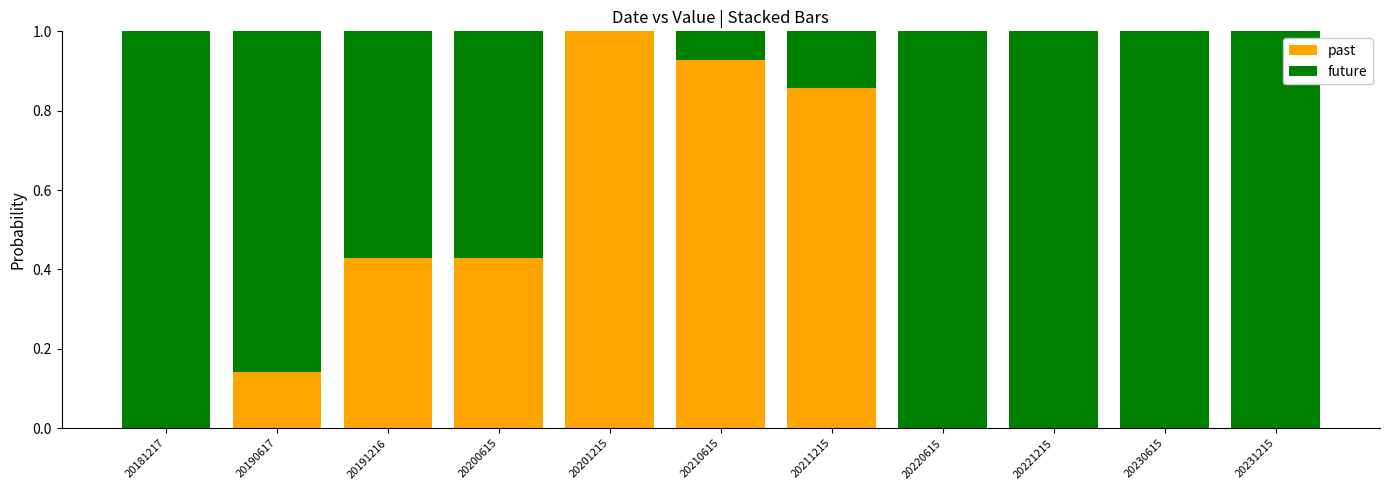

What is the highest value of the past series?

1.0